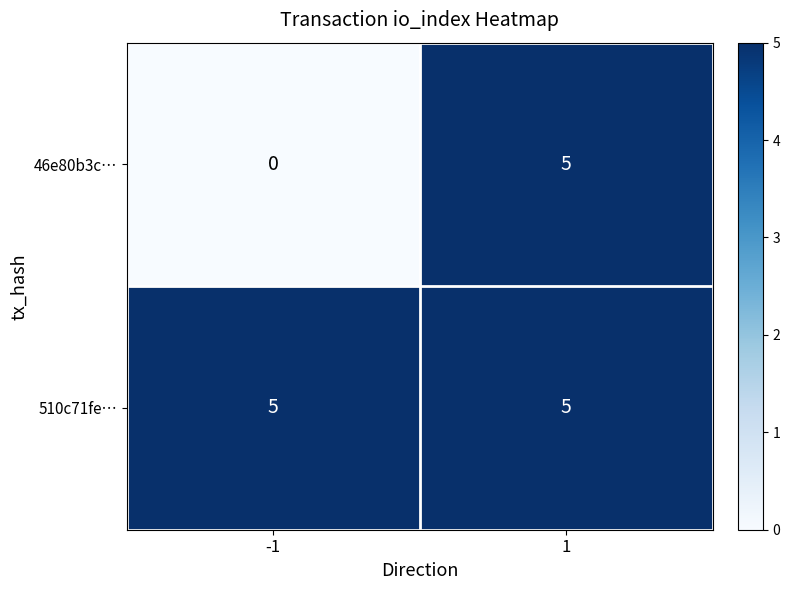

List the series in order of their overall mean, lowest first.

46e80b3c…, 510c71fe…